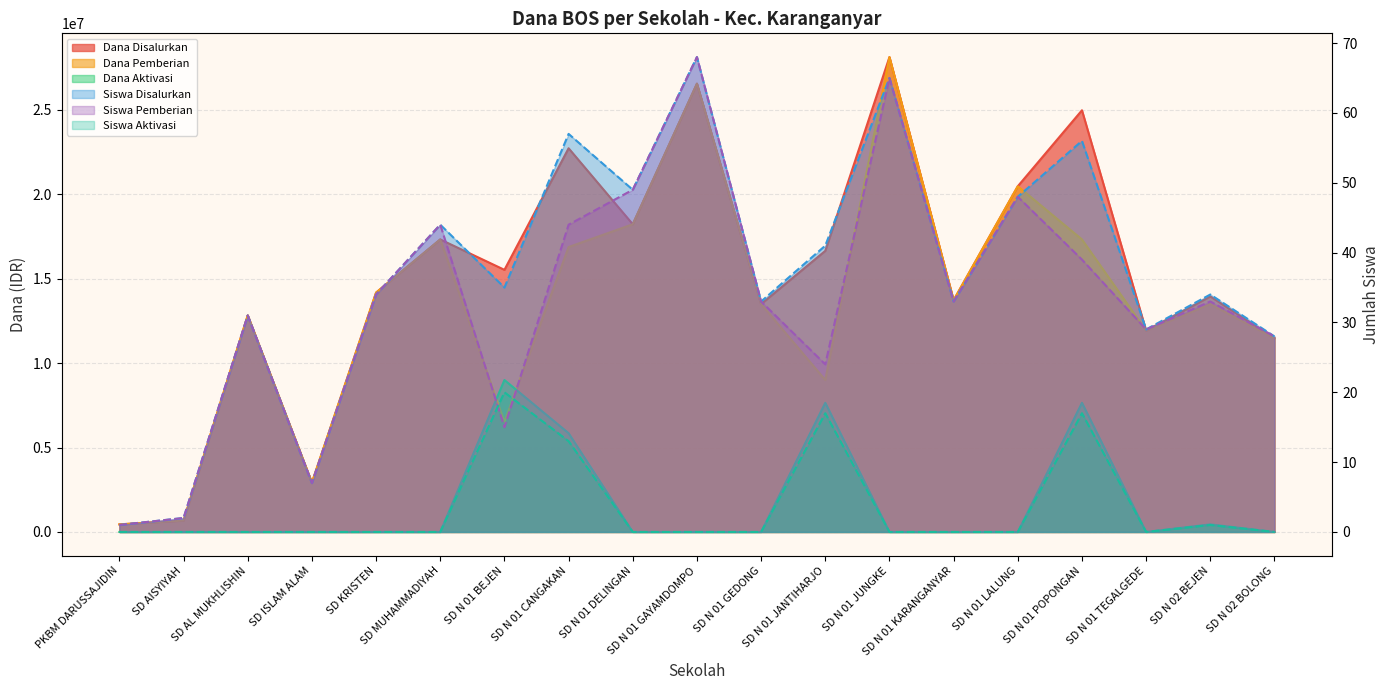

In Dana Disalurkan, how many points are higher than both neighbors (excluding endpoints)?

7